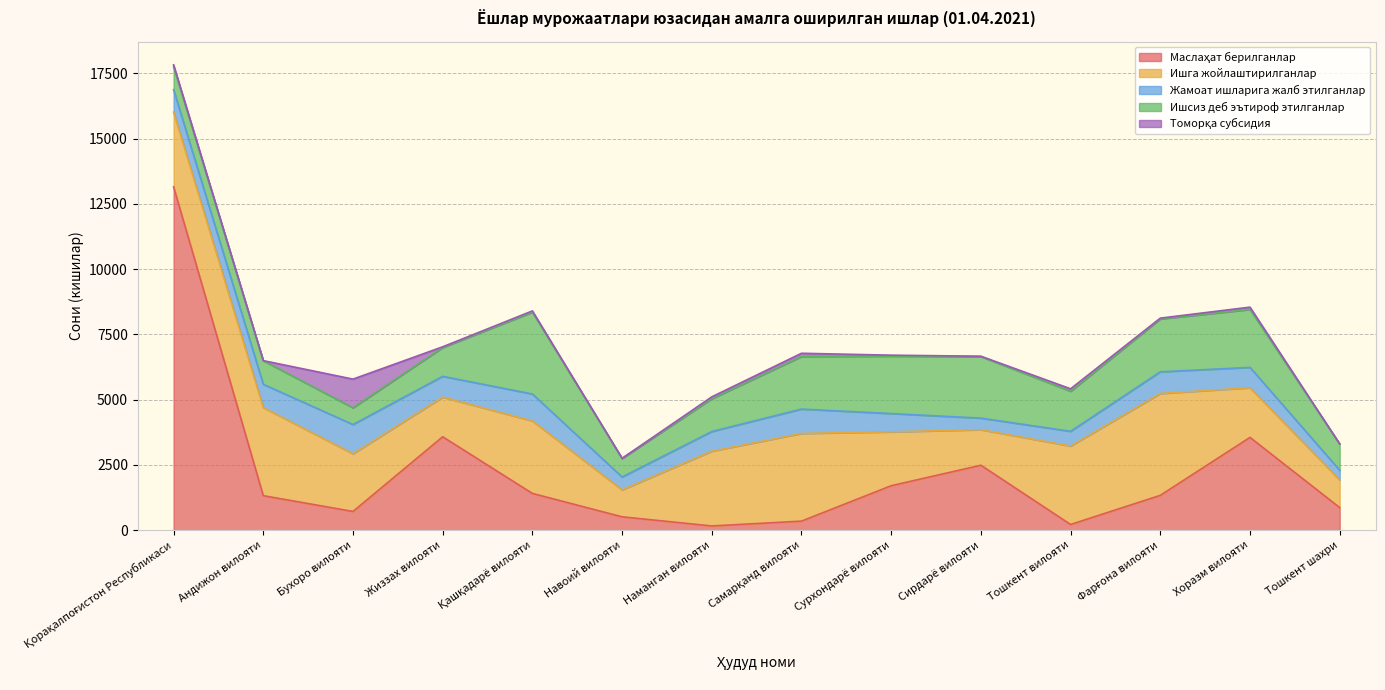

What is the difference between the Ишга жойлаштирилганлар values at Сурхондарё вилояти and Қорақалпоғистон Республикаси?

801